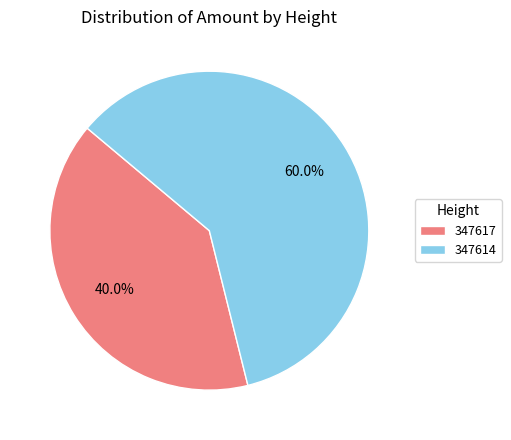

Does 347617 represent more than half of the total?

No